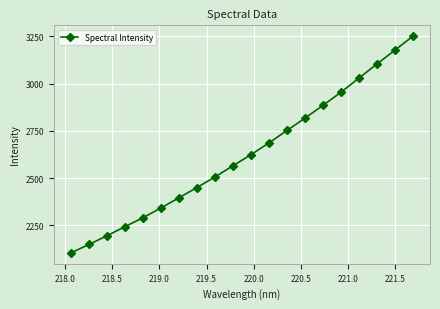

What is the smallest value displayed?

2103.6